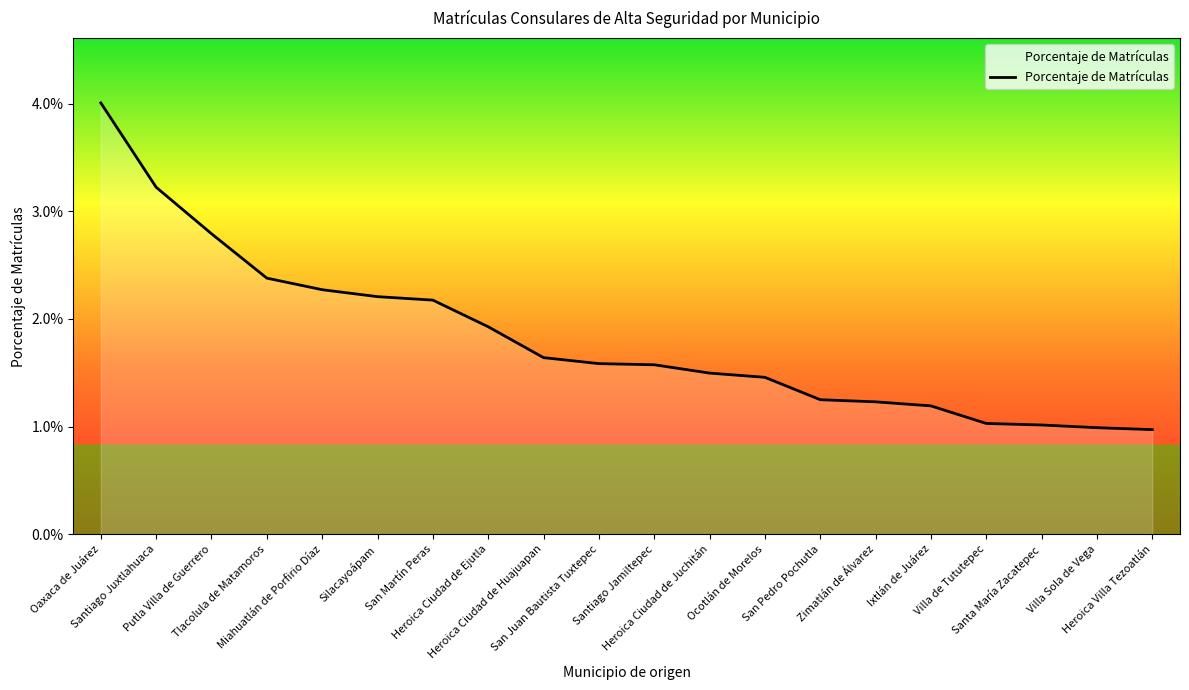

True or false: there are more than 0 points higher than both neighbors.

False